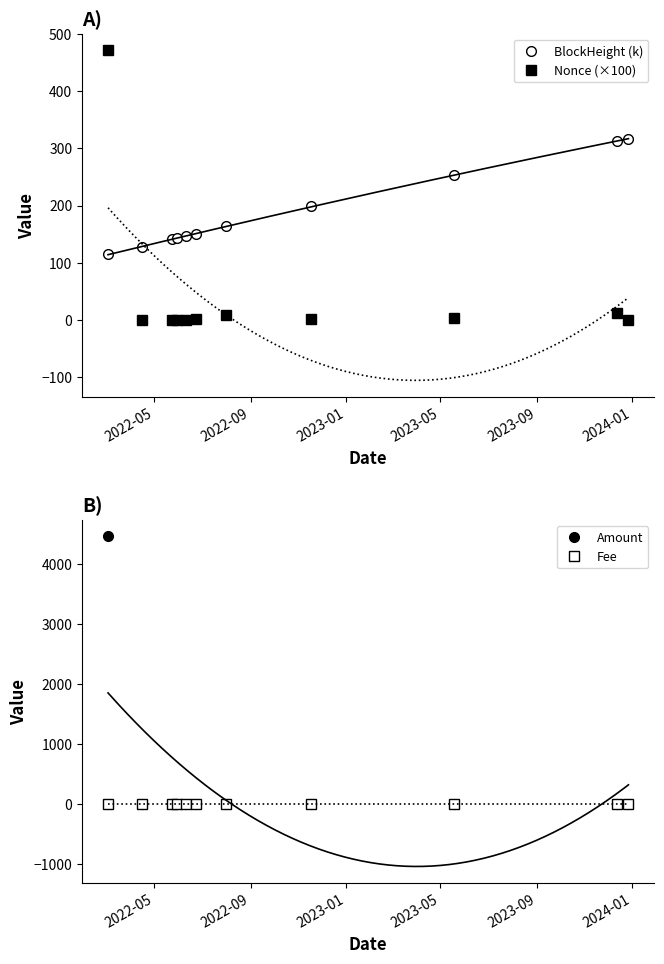

How many intersections are there between BlockHeight (k) and Nonce (×100)?

1